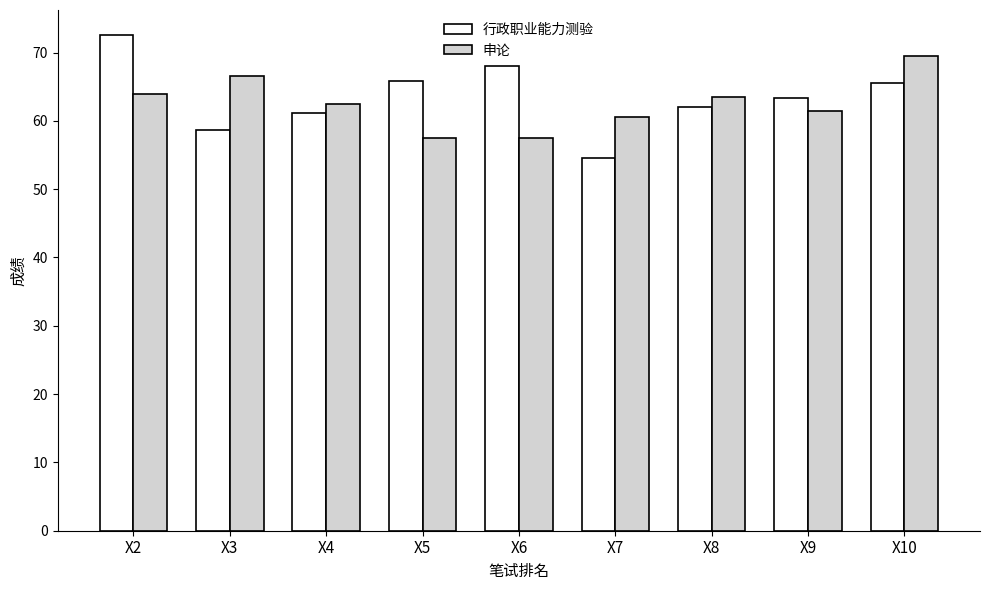

Which label corresponds to the smallest value in the chart?

X7